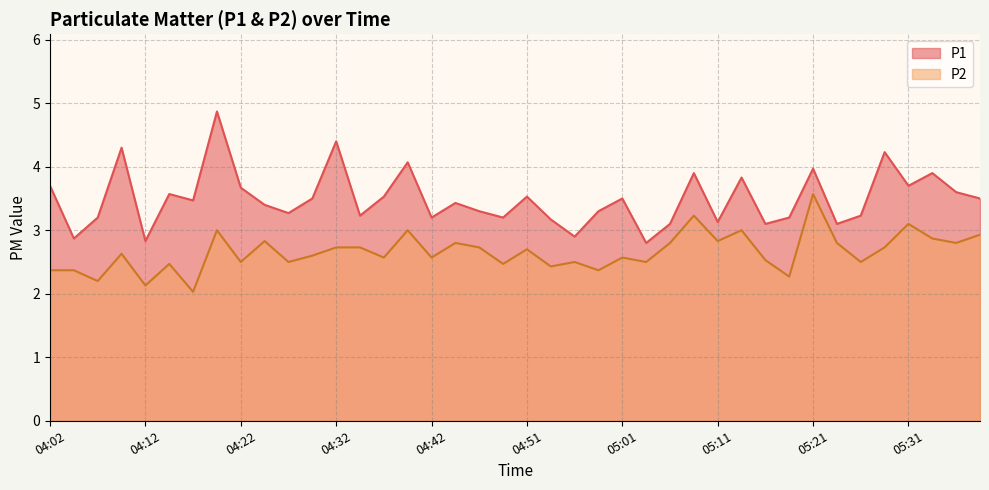

True or false: P1 and P2 cross at least once.

False